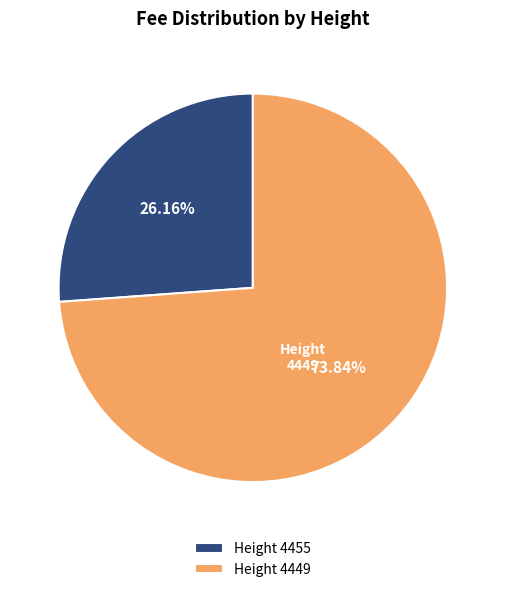

Approximately how many times larger is the value at Height 4455 compared to Height 4449?

0.4